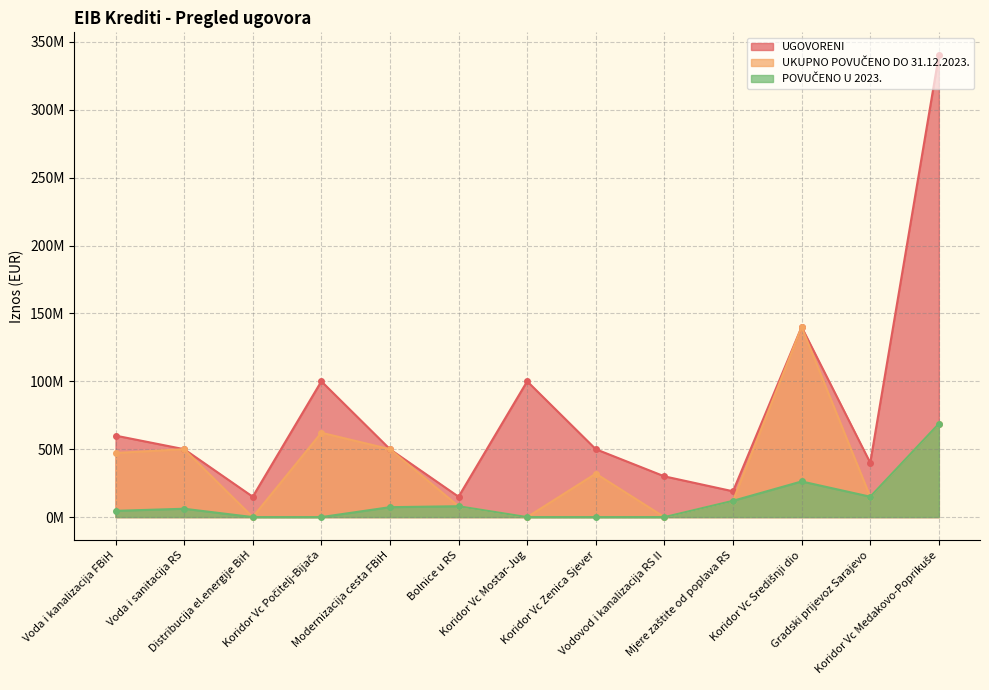

True or false: UKUPNO POVUČENO DO 31.12.2023. and UGOVORENI cross at least once.

False